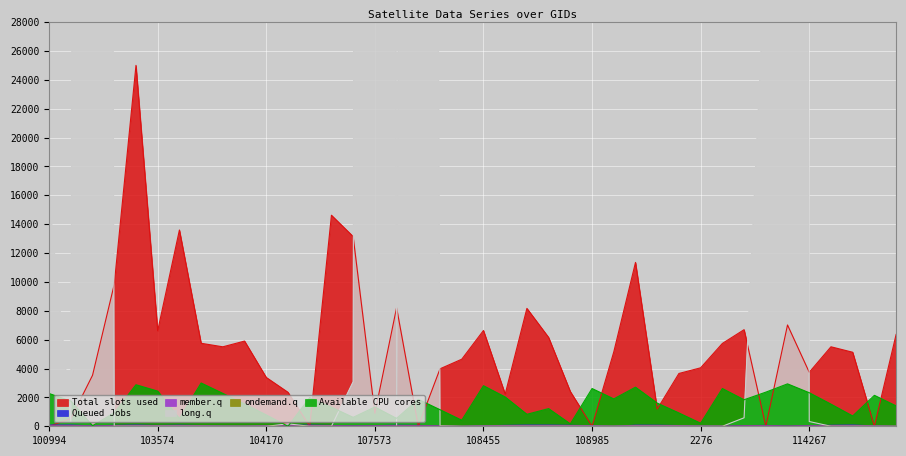

True or false: Total slots used has a value of 6448.7 at 2276.

False